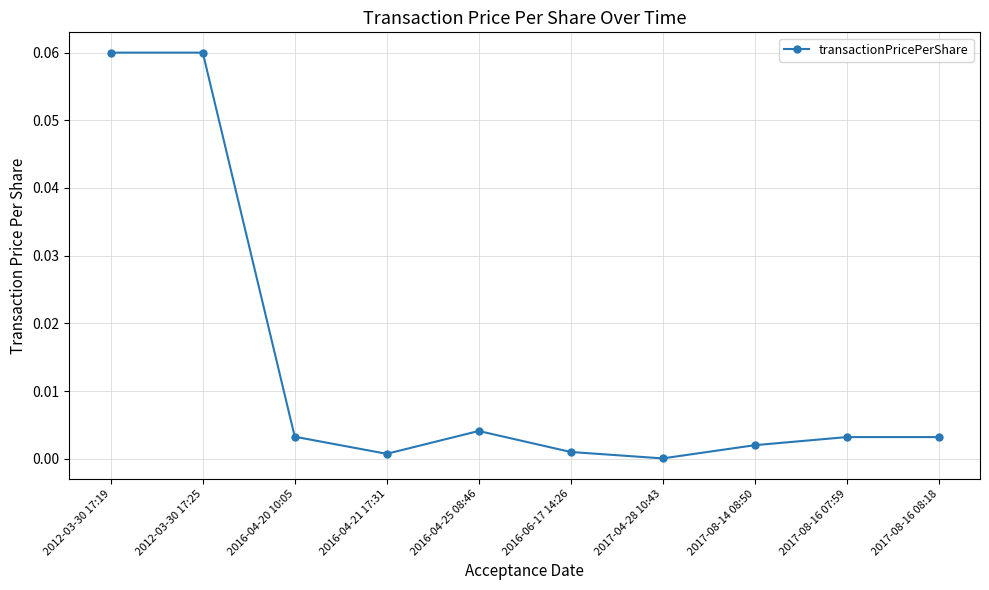

How many data points does each series have?

10